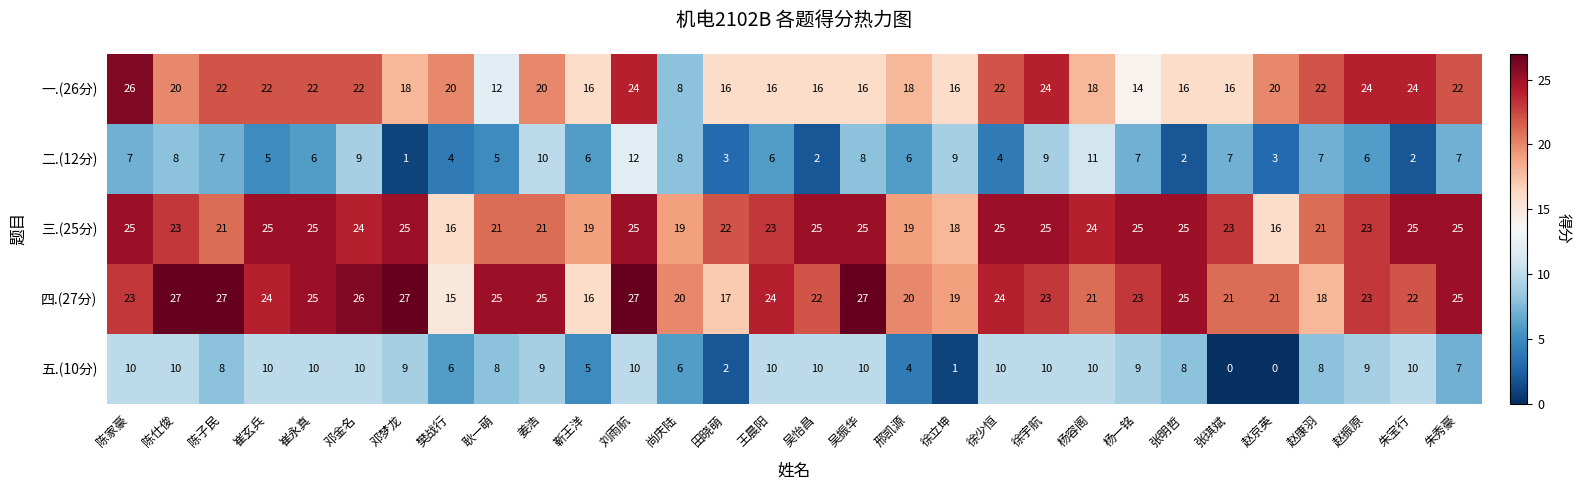

What is the maximum value shown in the chart?

27